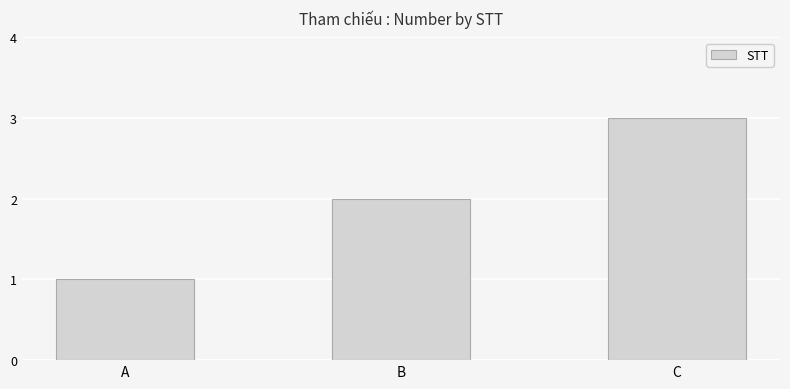

Which category has the lowest value across all series?

A